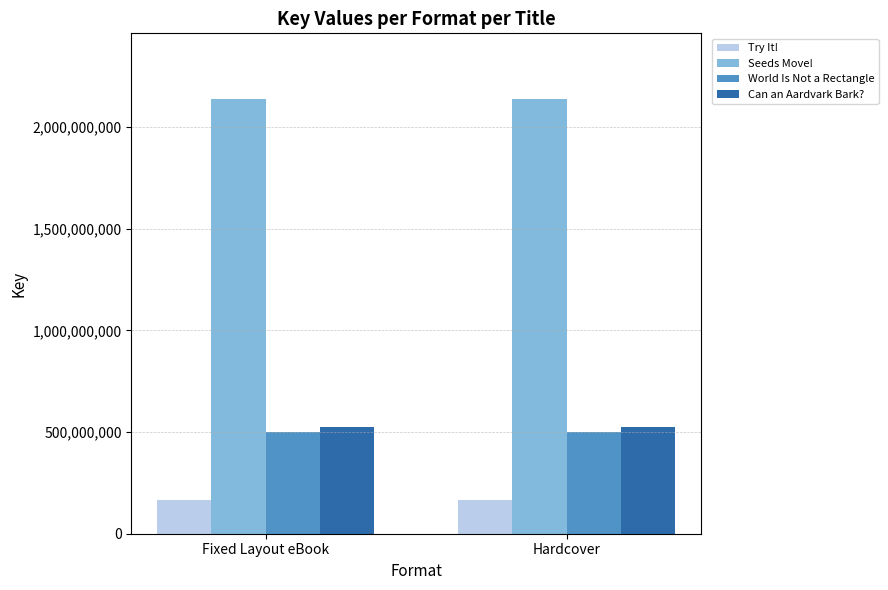

The World Is Not a Rectangle series shows 501443681 at Hardcover. True or false?

True